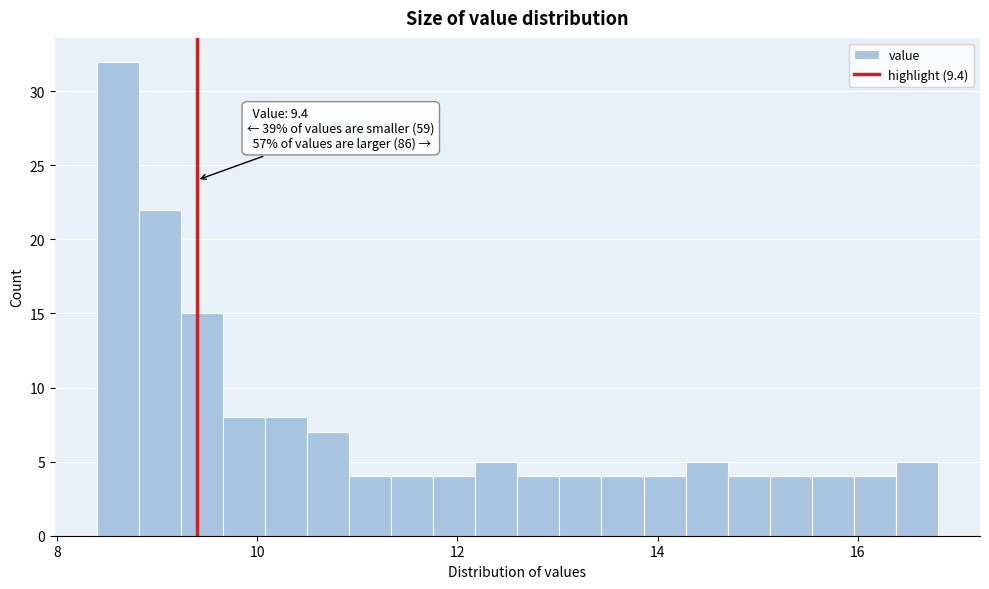

Read against the x-axis, roughly where is the centre of the tallest bar?

8.6